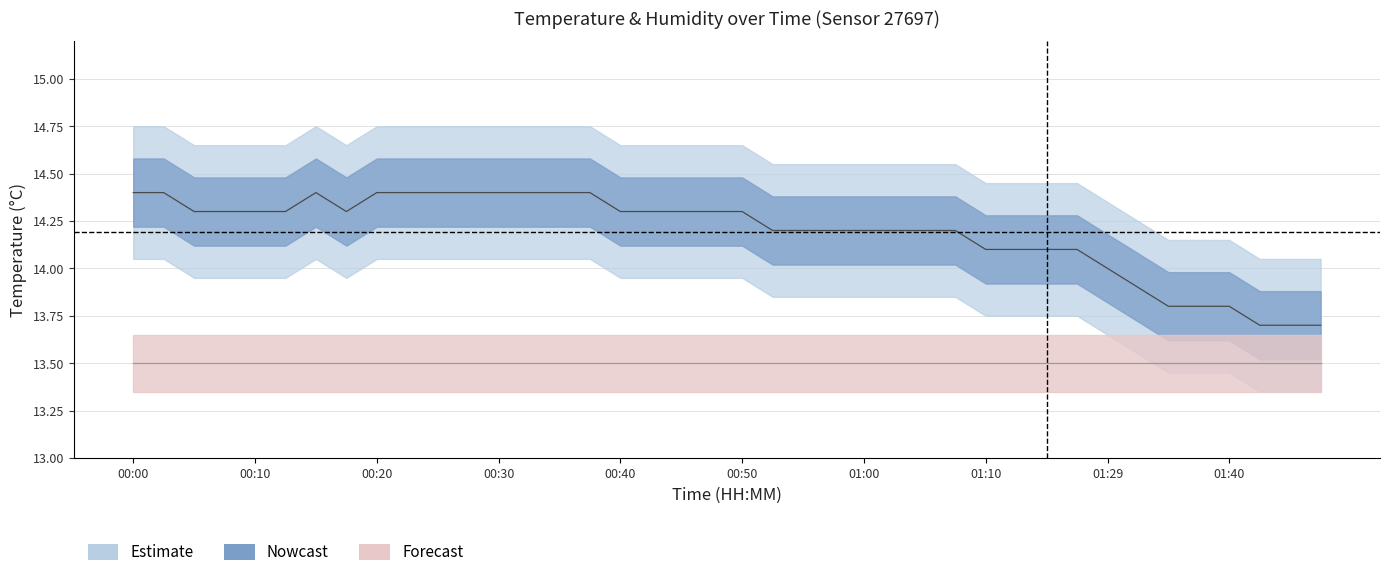

What is the label of the 6th point from the left?

00:12